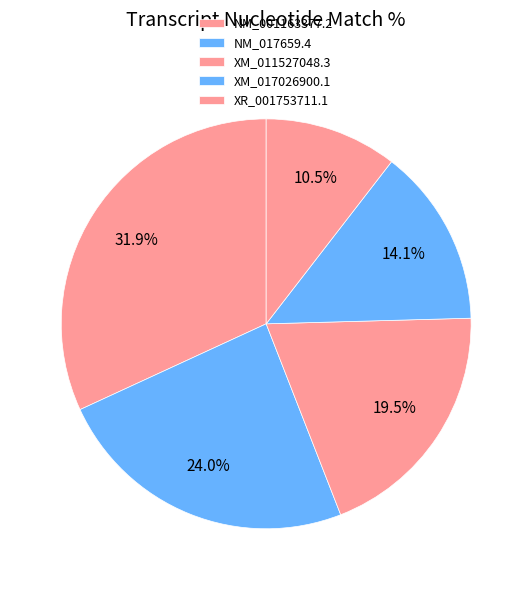

To the nearest percent, what percentage of the pie is NM_017659.4?

24%